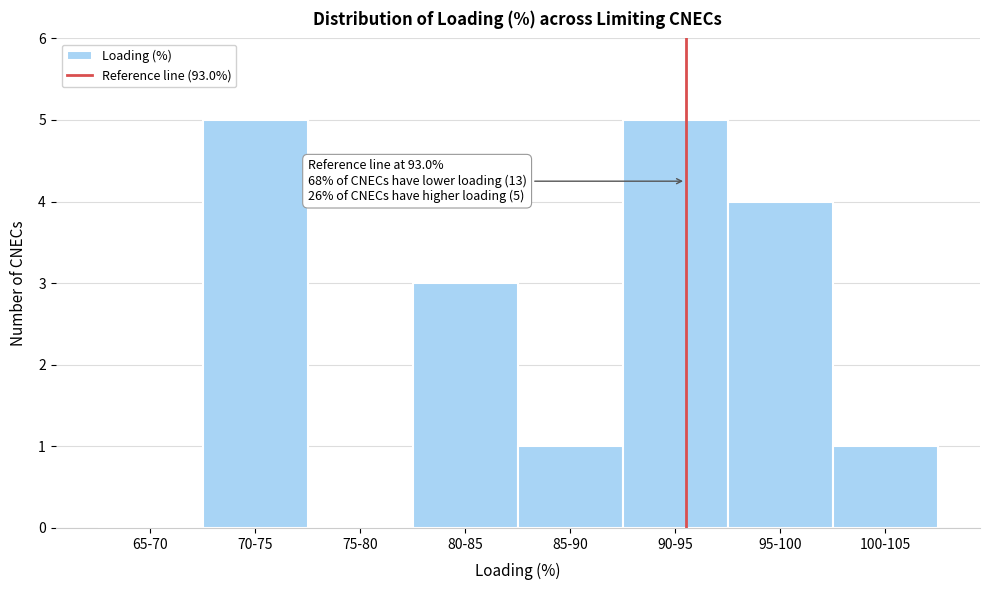

Reading left to right, list all the values displayed in this chart.

65-70=0	70-75=5	75-80=0	80-85=3	85-90=1	90-95=5	95-100=4	100-105=1